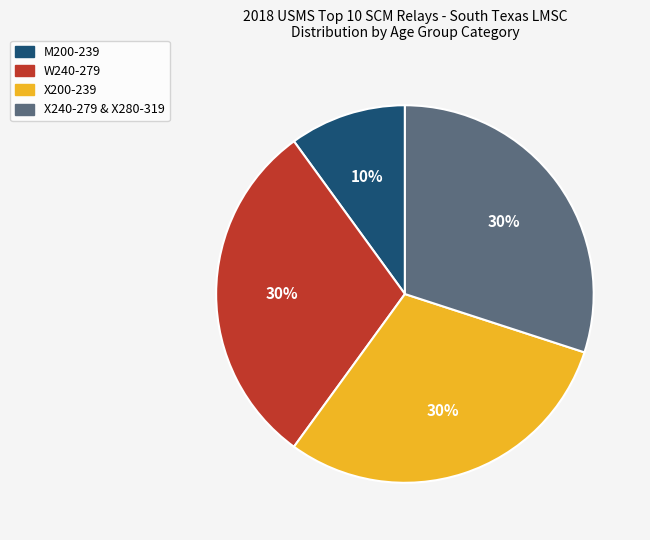

Is there any slice that represents more than half of the pie?

No